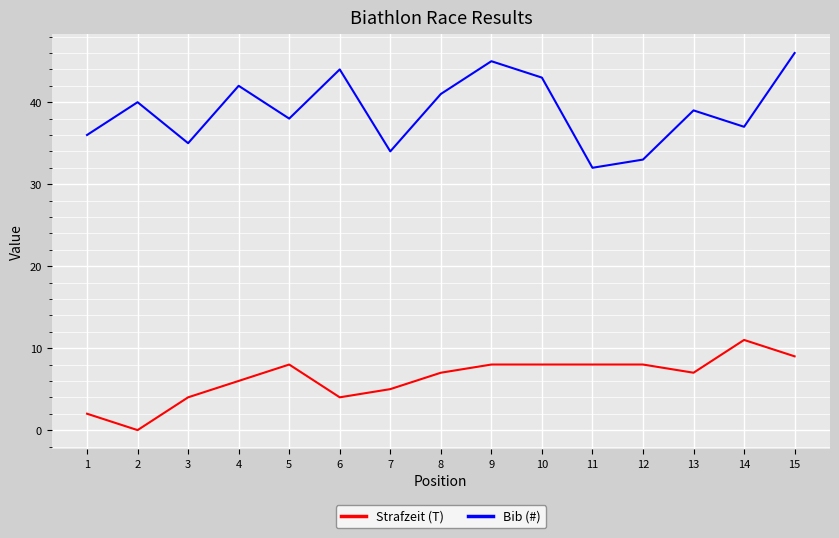

Rank the series by their average value, from highest to lowest.

Bib (#), Strafzeit (T)